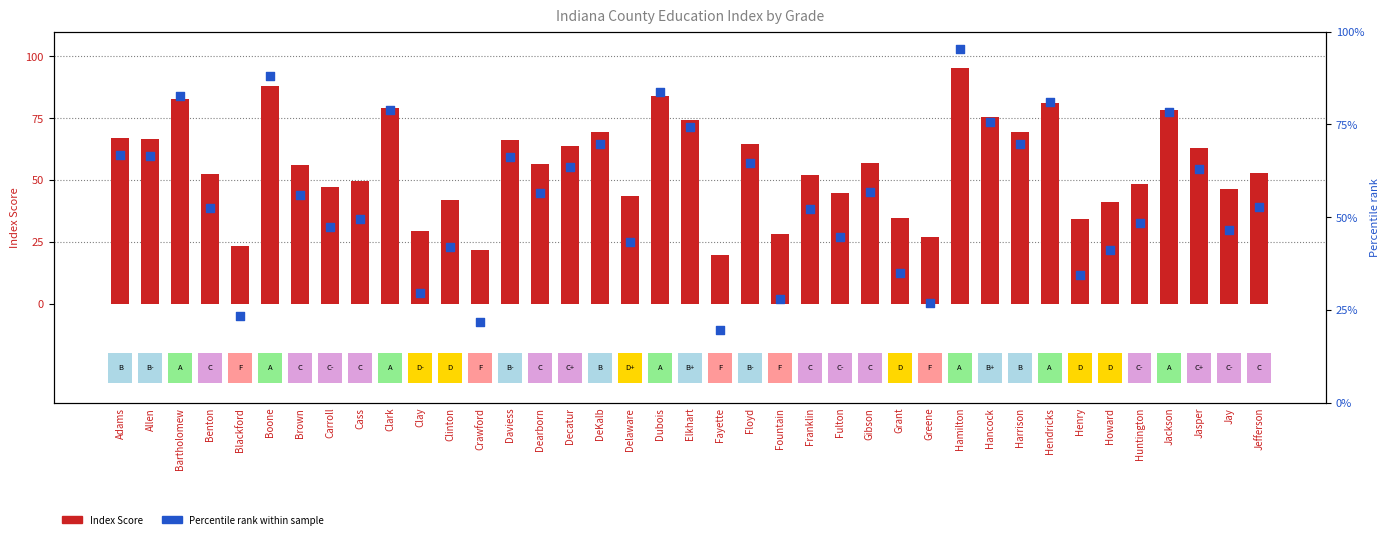

What is the total value across all series at Cass?

98.8